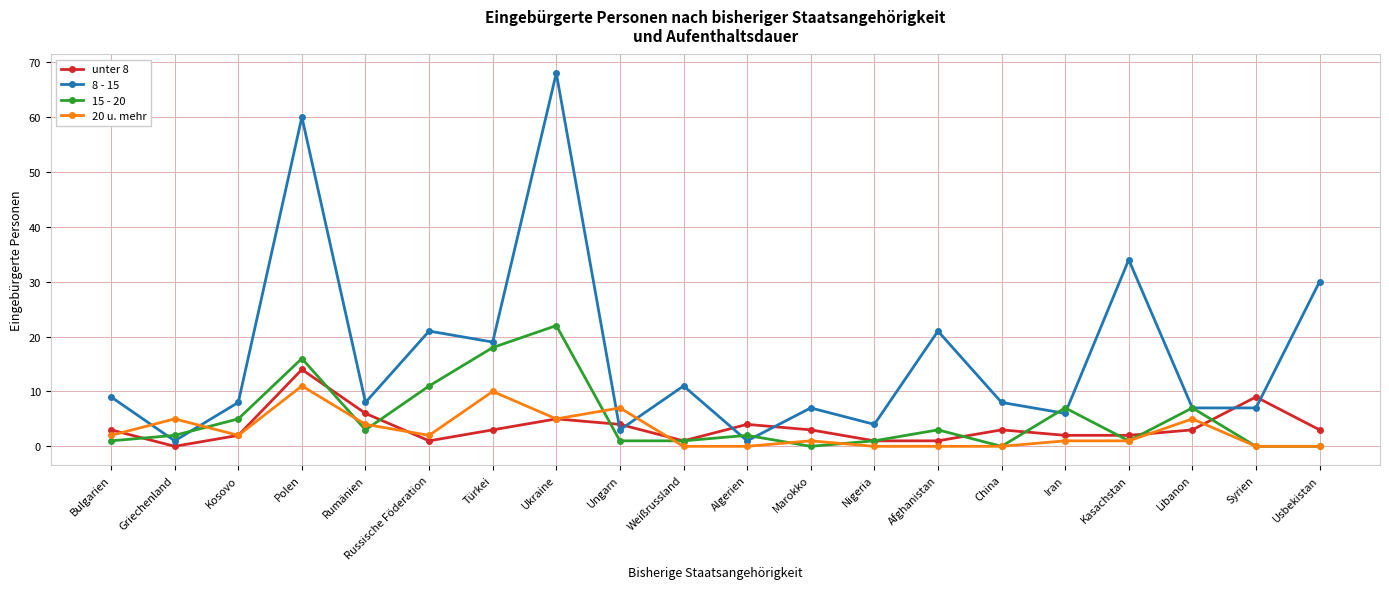

Reading left to right, transcribe all the data shown in this chart.

unter 8: 3	0	2	14	6	1	3	5	4	1	4	3	1	1	3	2	2	3	9	3
8 - 15: 9	1	8	60	8	21	19	68	3	11	1	7	4	21	8	6	34	7	7	30
15 - 20: 1	2	5	16	3	11	18	22	1	1	2	0	1	3	0	7	1	7	0	0
20 u. mehr: 2	5	2	11	4	2	10	5	7	0	0	1	0	0	0	1	1	5	0	0